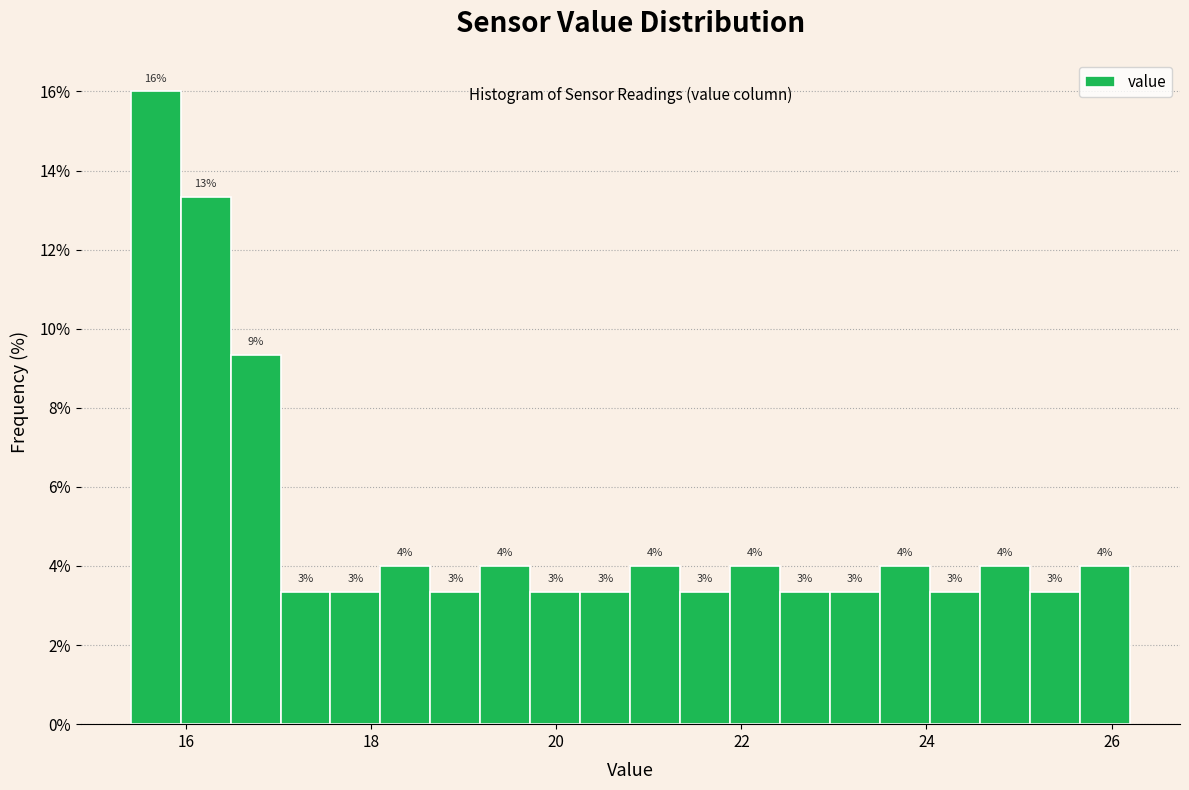

Around what value on the x-axis is the tallest bar? Give the approximate position of its centre, as read against the axis.

15.6